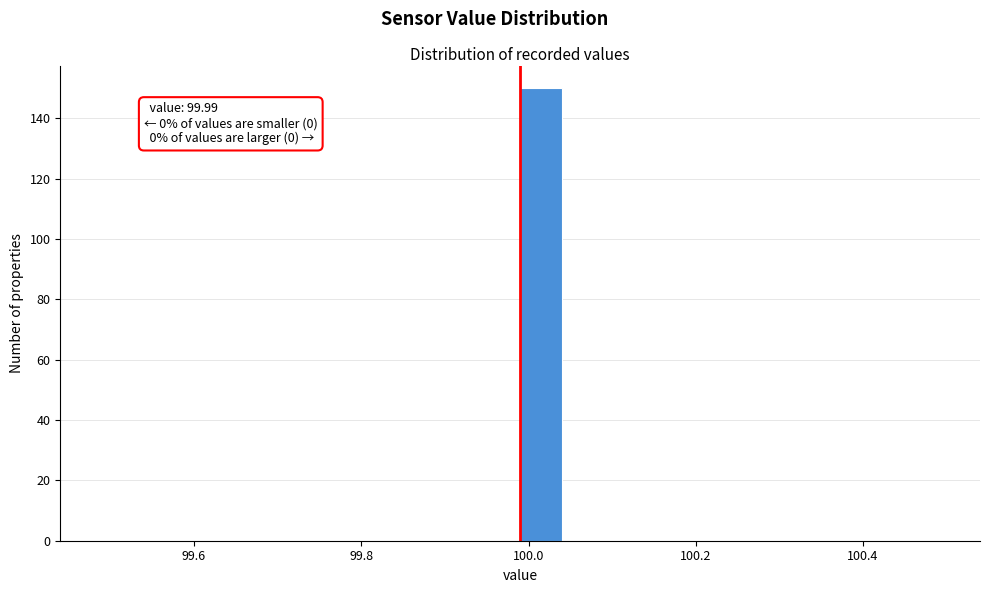

Read against the x-axis, roughly where is the centre of the tallest bar?

100.02